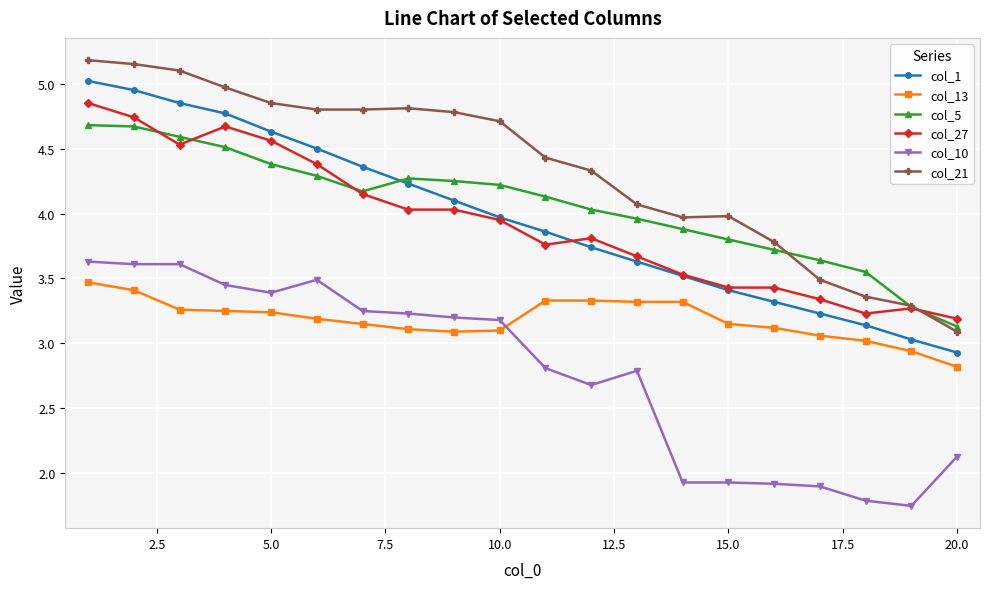

True or false: col_1 has more than 2 points higher than both neighbors.

False